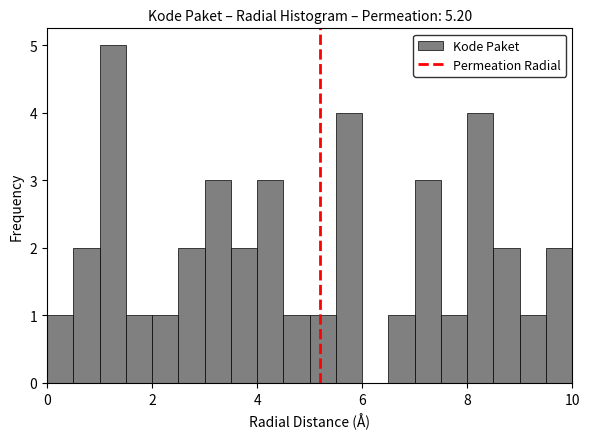

Read against the x-axis, roughly where is the centre of the tallest bar?

1.2